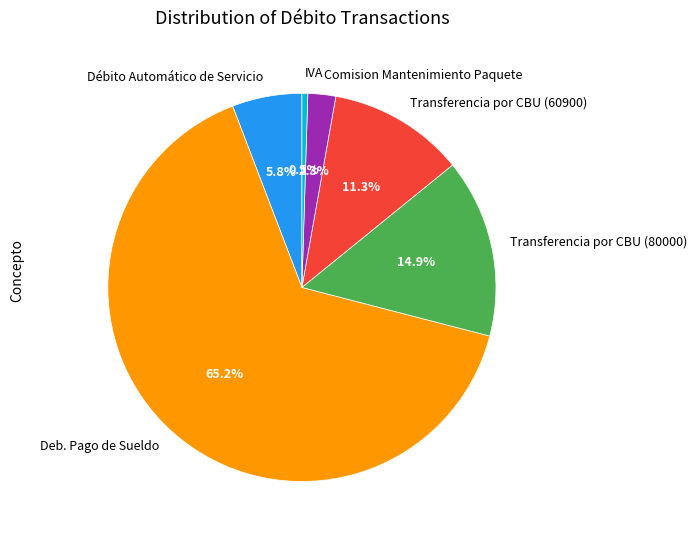

Between Débito Automático de Servicio and Deb. Pago de Sueldo, which is larger?

Deb. Pago de Sueldo